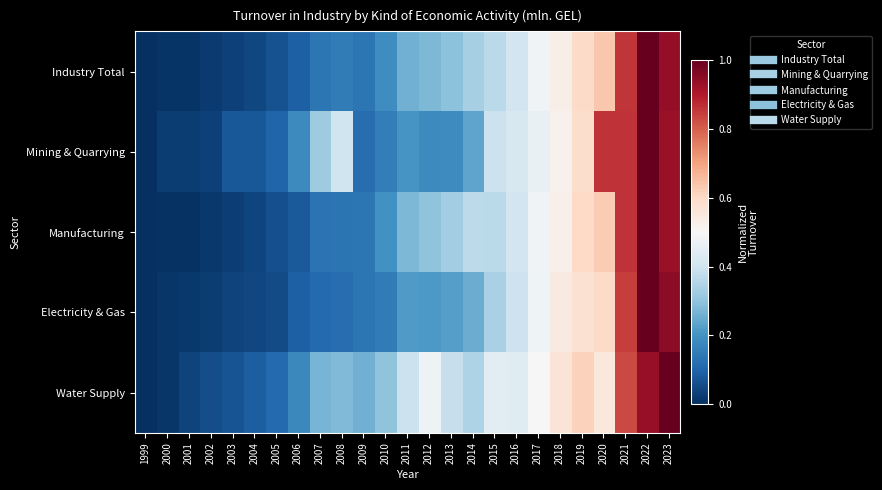

At which category does the chart reach its peak across all series?

2022